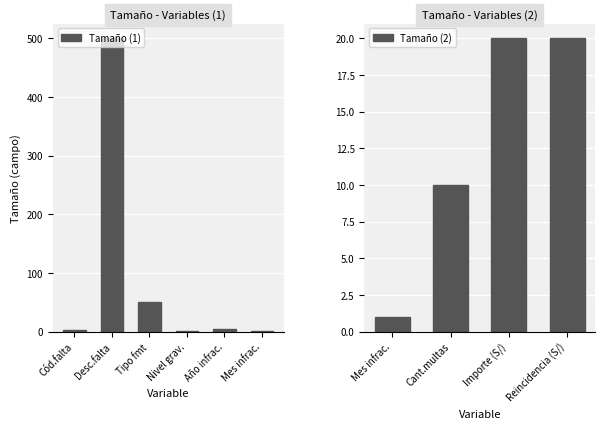

Approximately how many times larger is the value at Año infracción compared to Reincidencia impuesta (S/)?

0.2